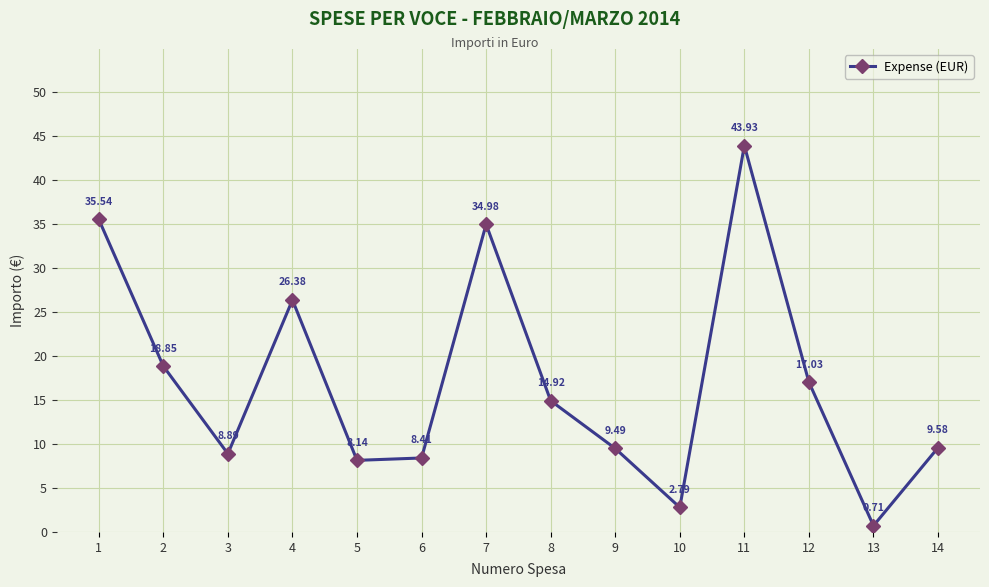

The value at 3 is 2.8. True or false?

False